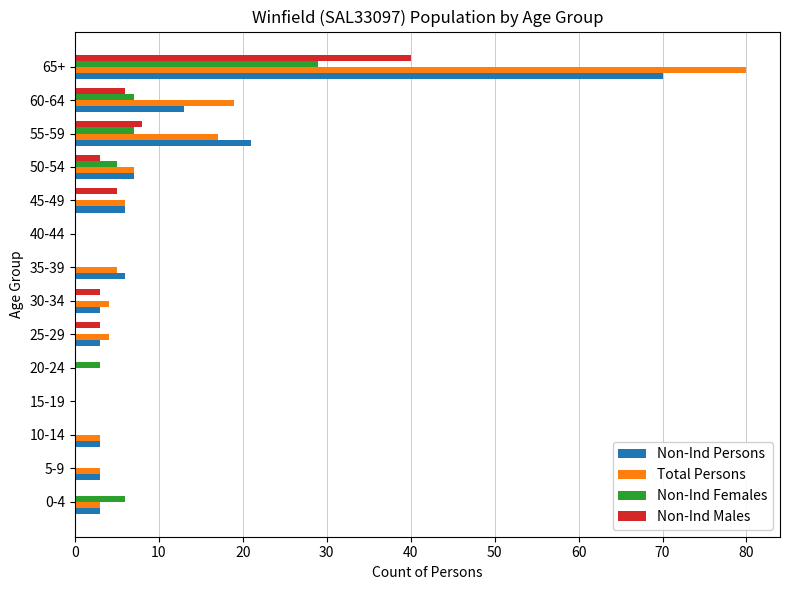

Between 25-29 and 65+, which series saw the biggest shift?

Total Persons